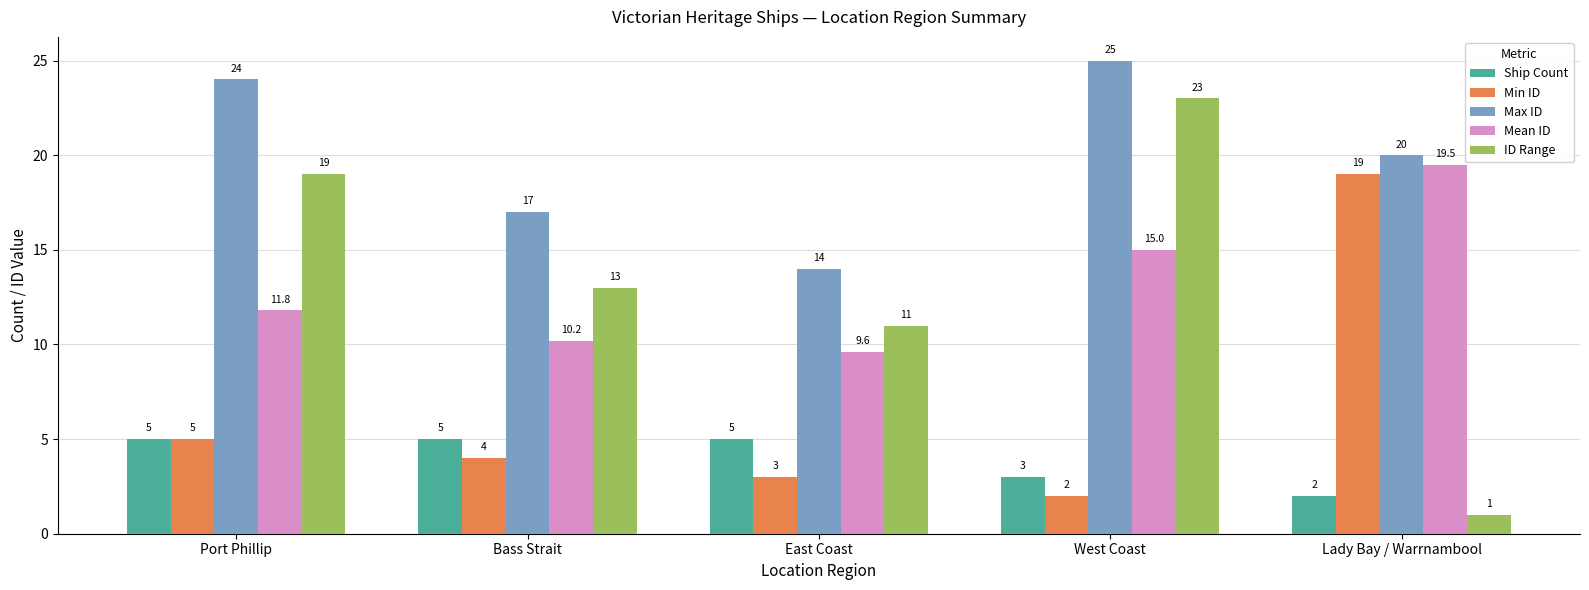

What is the spread (max minus min) of values at Port Phillip?

19.0